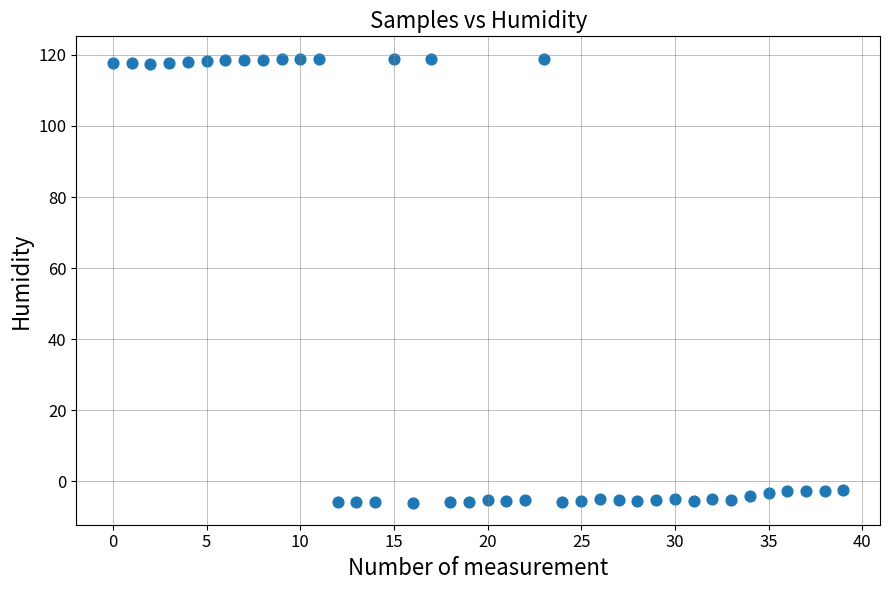

What is the range of Y values (max minus min)?

125.0